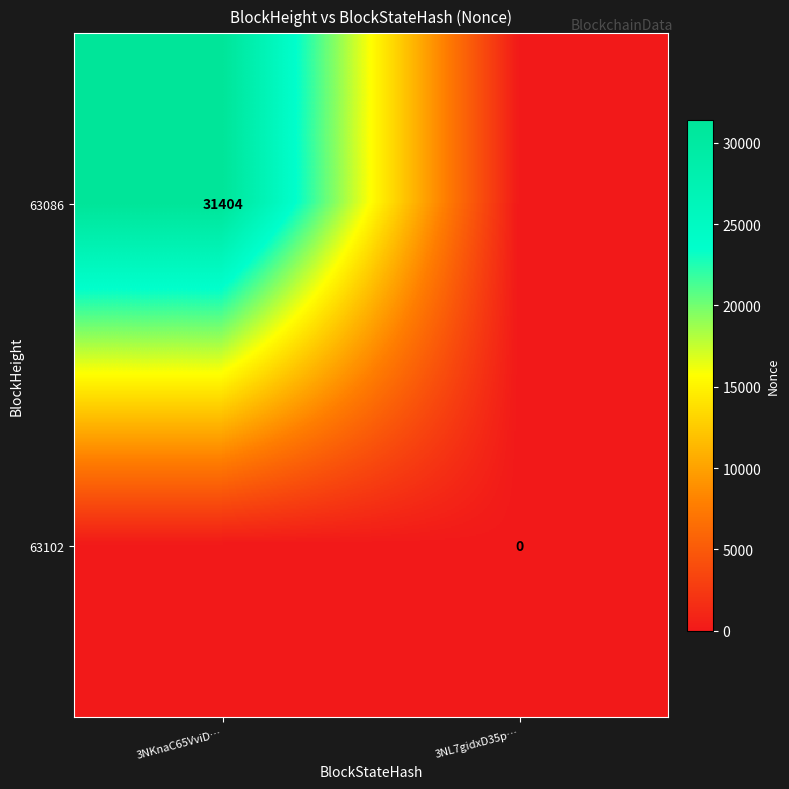

The 63086 series shows 31404 at 3NKnaC65VviD…. True or false?

True